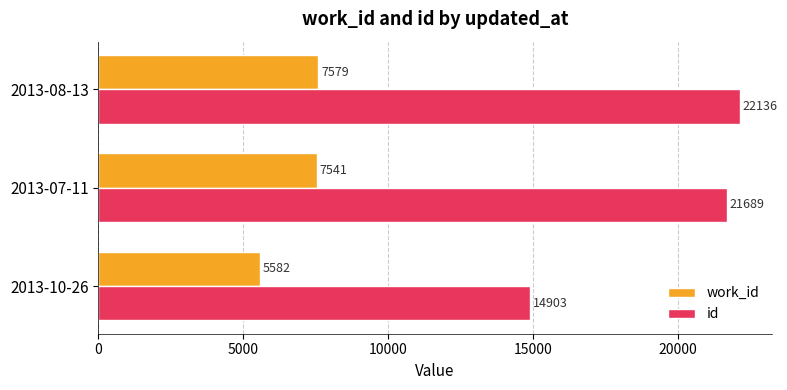

At which category is the sum across all series the highest?

2013-08-13